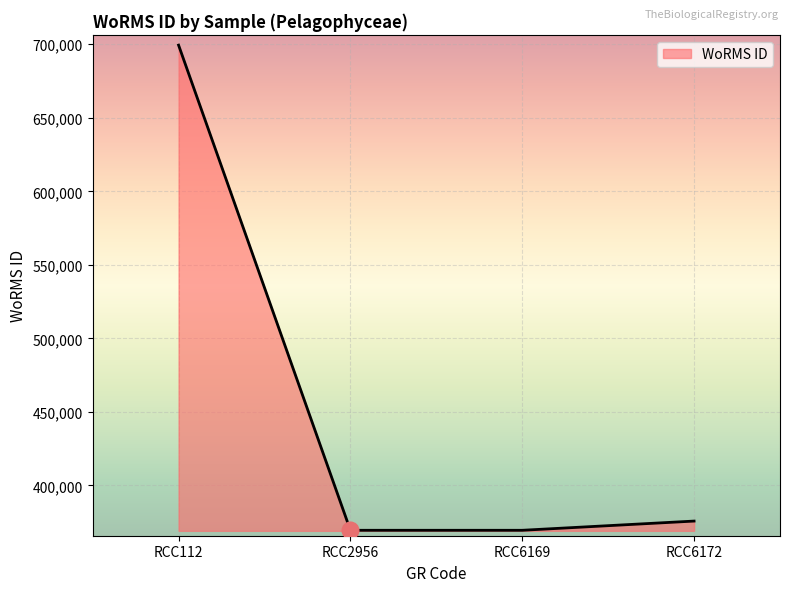

At which label is the value closest to 534445?

RCC6172